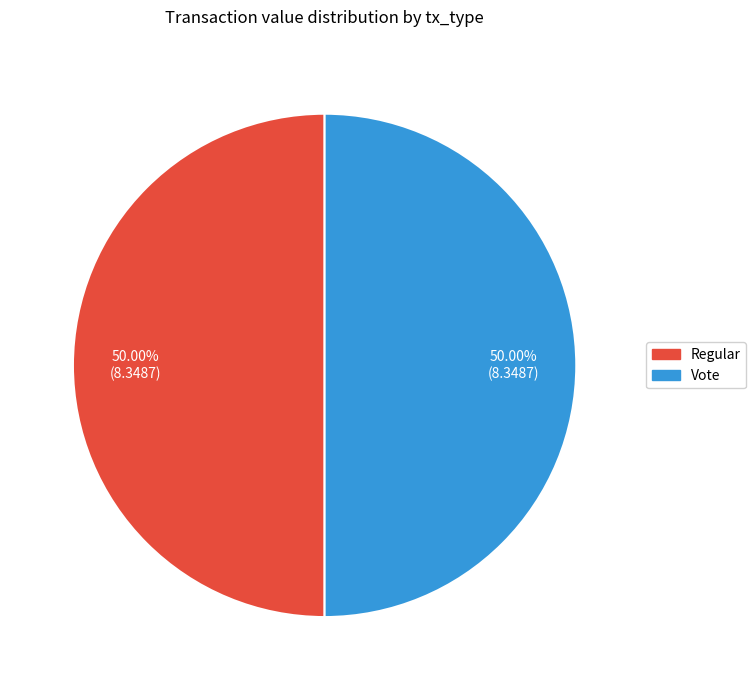

What percentage is the Vote slice, to the nearest percent?

50%